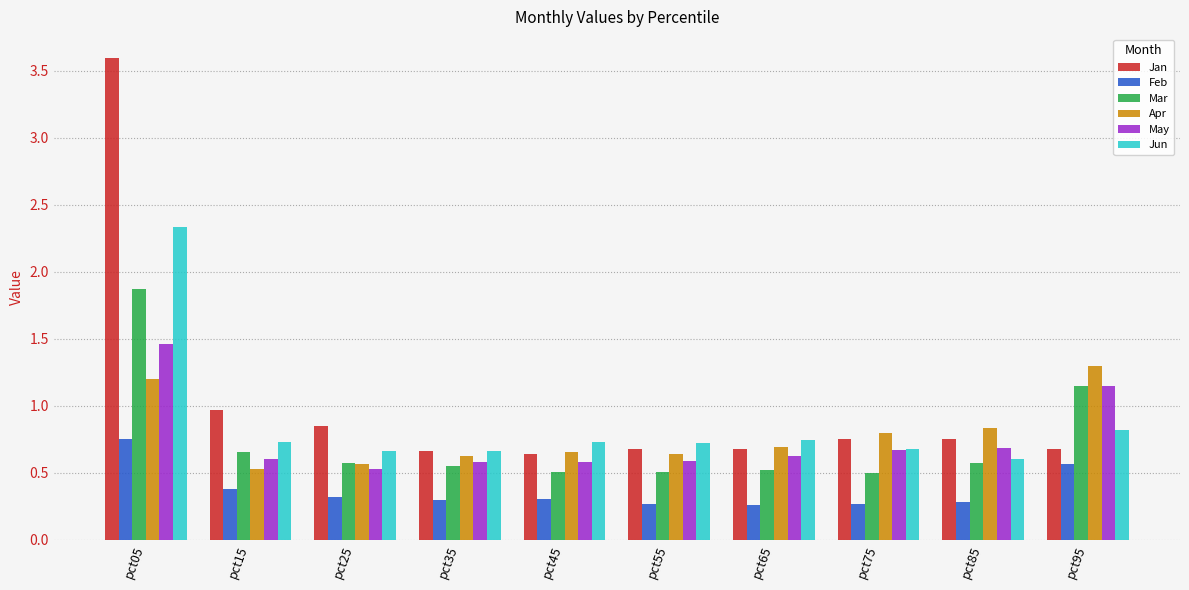

Rank the series by their maximum value, from highest to lowest.

Jan, Jun, Mar, May, Apr, Feb